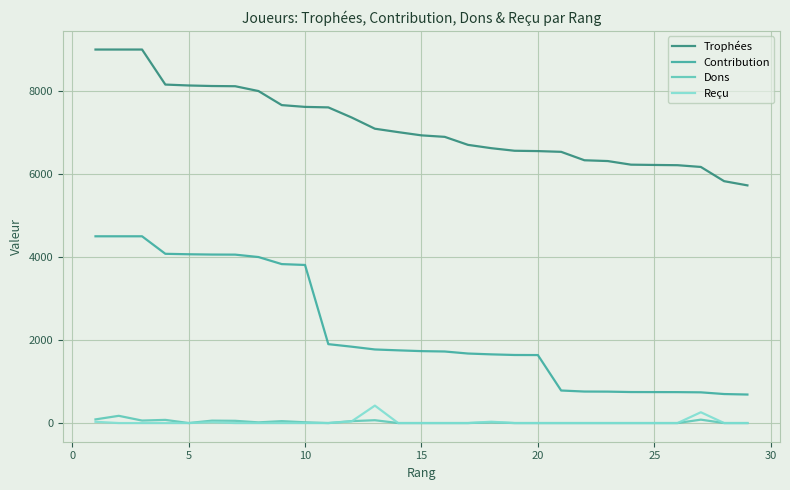

True or false: Reçu and Trophées intersect in this chart.

False